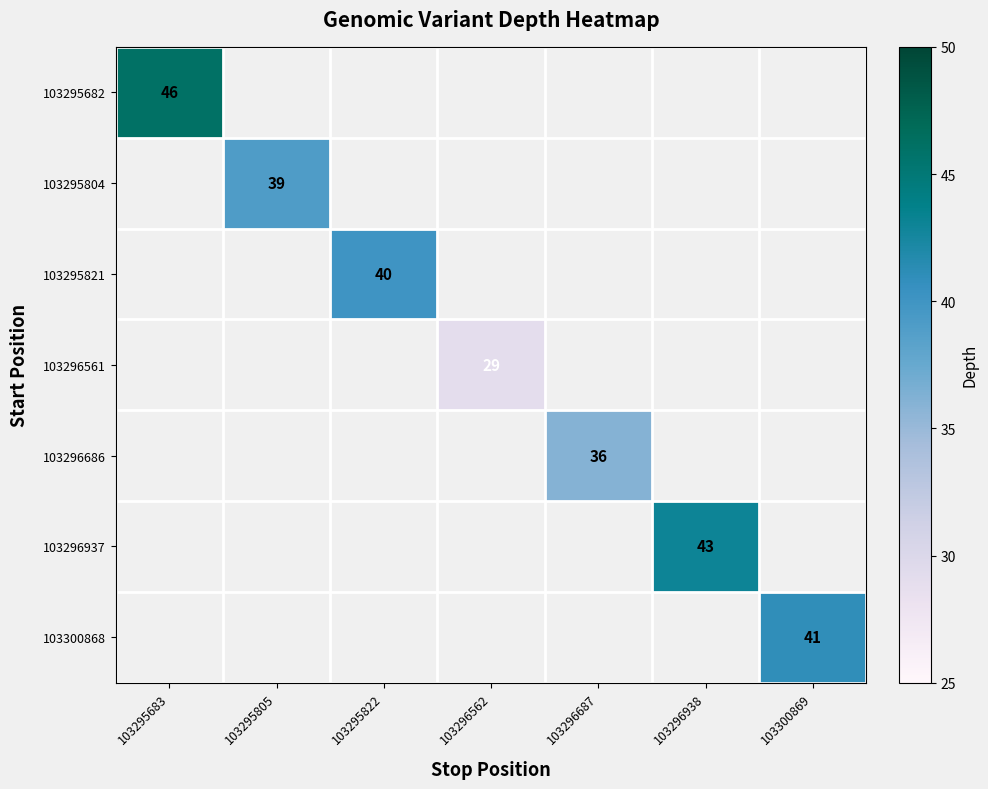

The 103295682 series shows 16 at 103295683. True or false?

False